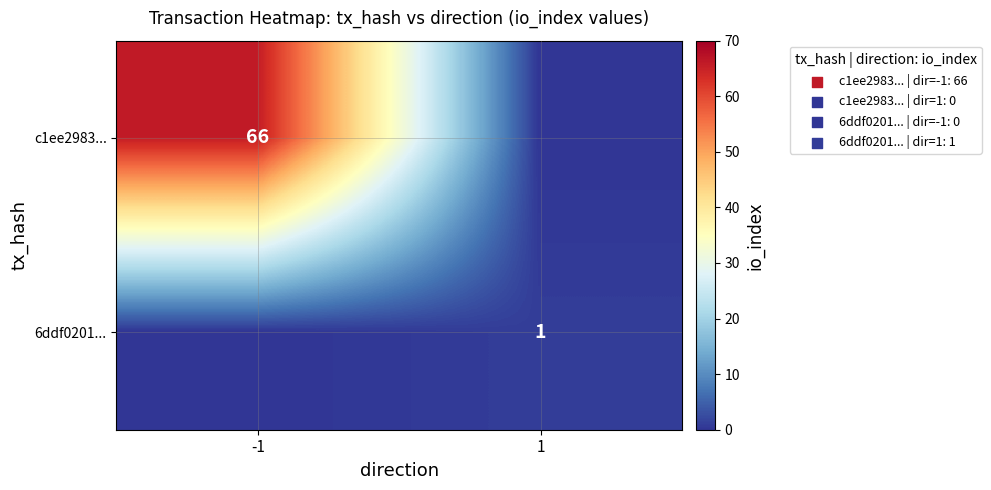

What is the difference between the highest and lowest values at 1?

1